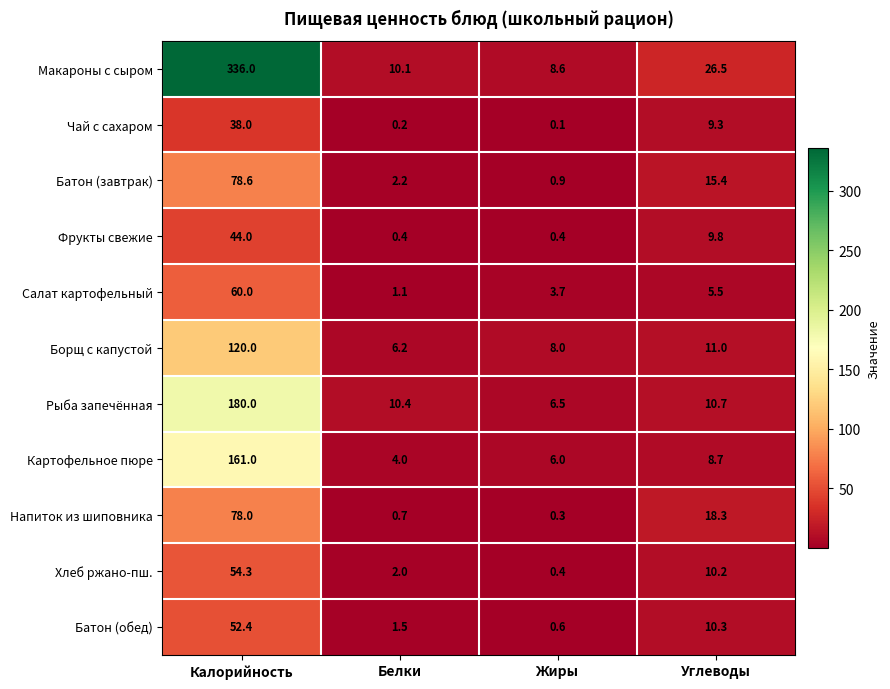

What is the smallest value displayed?

0.1